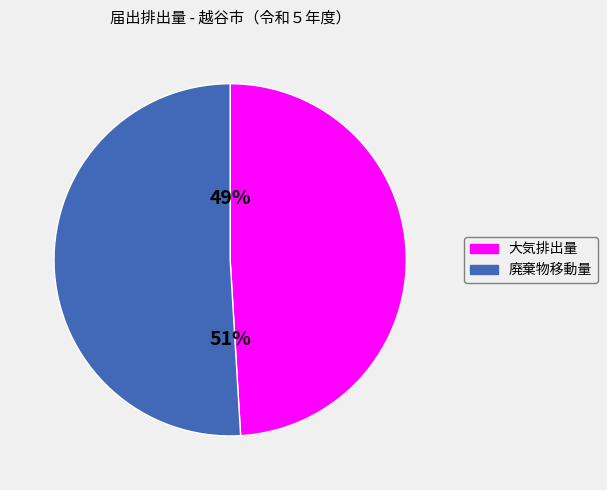

Is there any slice that represents more than half of the pie?

Yes